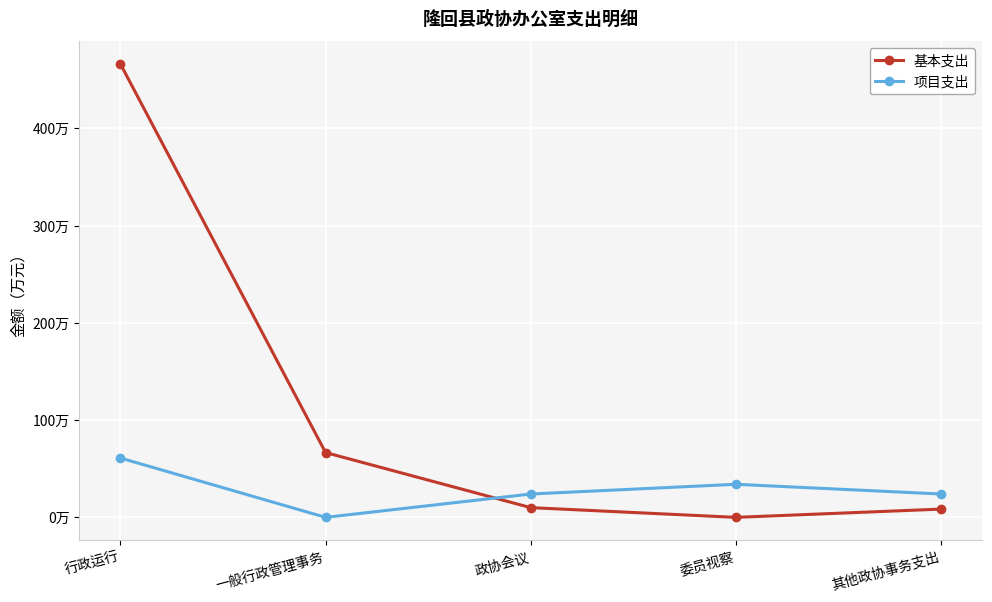

Is it true that 项目支出 equals 0.0 at 一般行政管理事务?

True